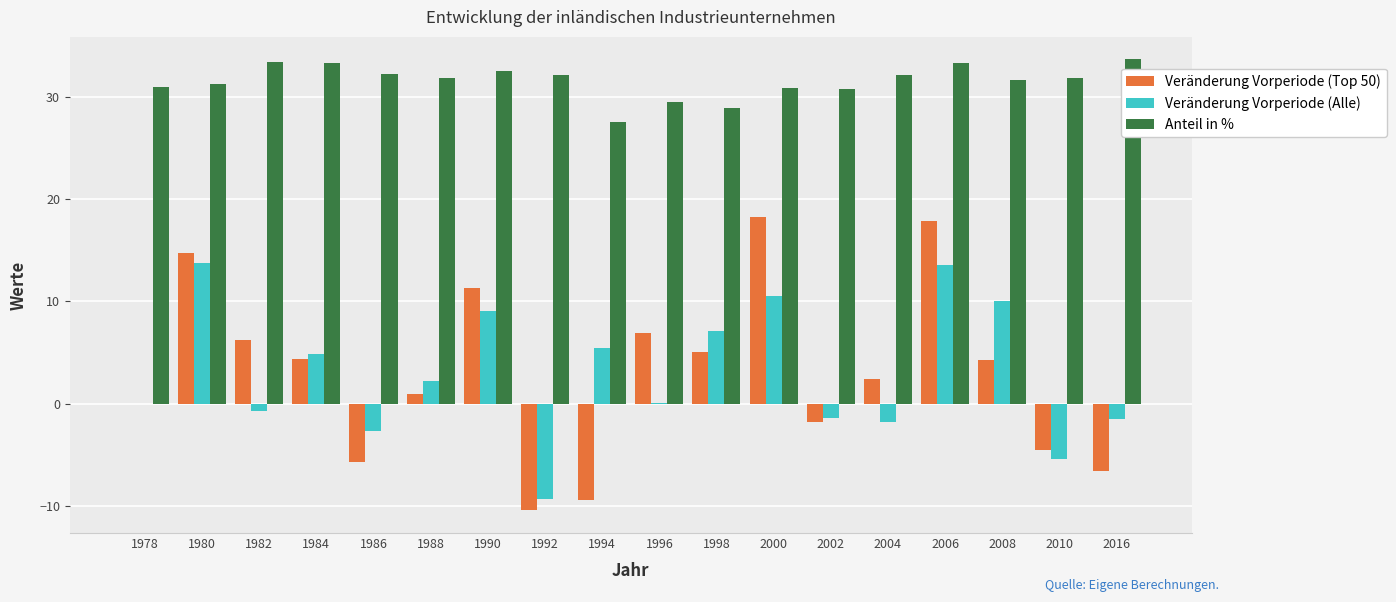

Which series changed the most between 2006 and 2008?

Veränderung Vorperiode (Top 50)